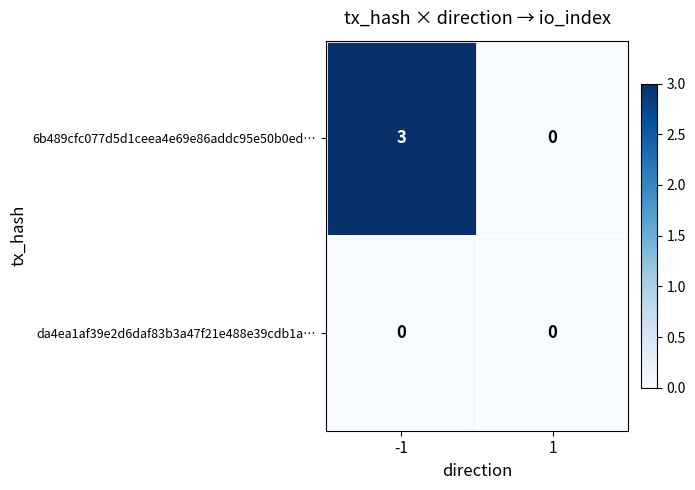

True or false: 6b489cfc077d5d1ceea4e69e86addc95e50b0ed… has a value of 3 at -1.

True